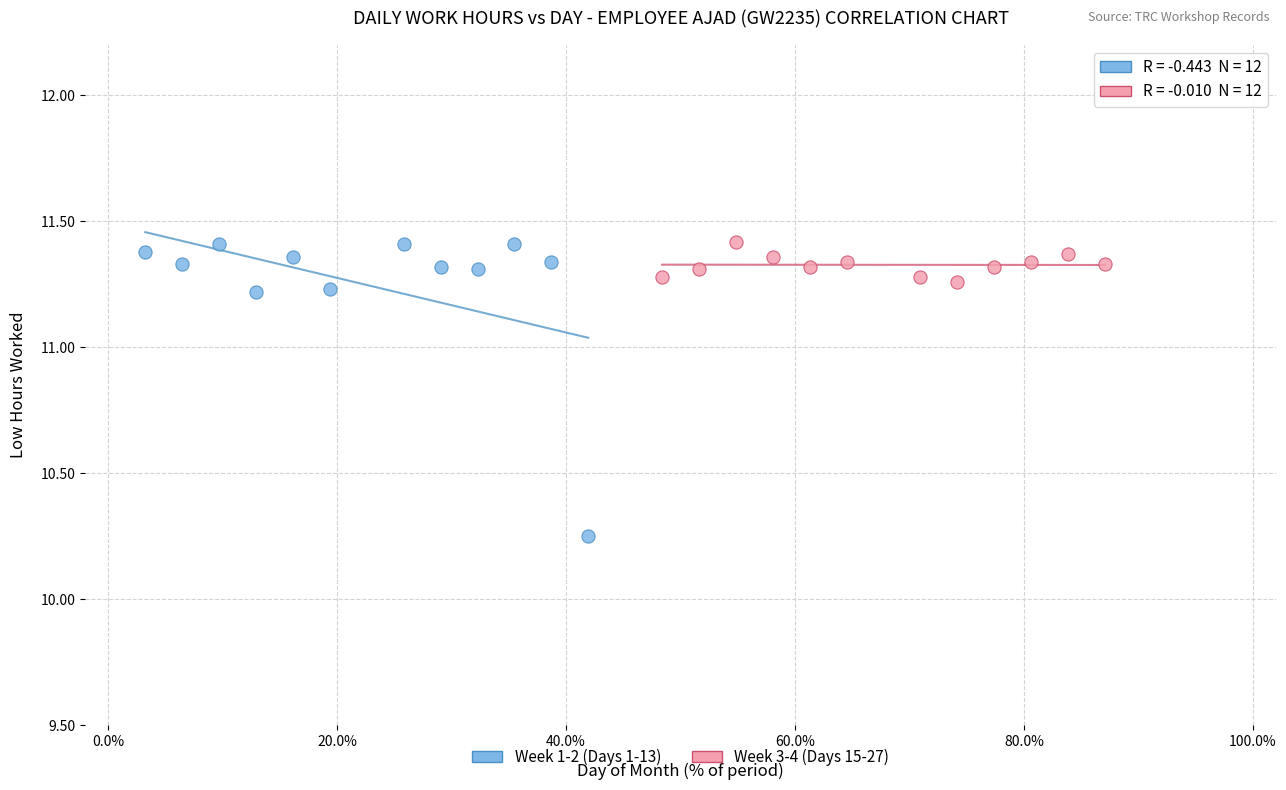

Which series has the widest spread of Y values?

Week 1-2 (Days 1-13)